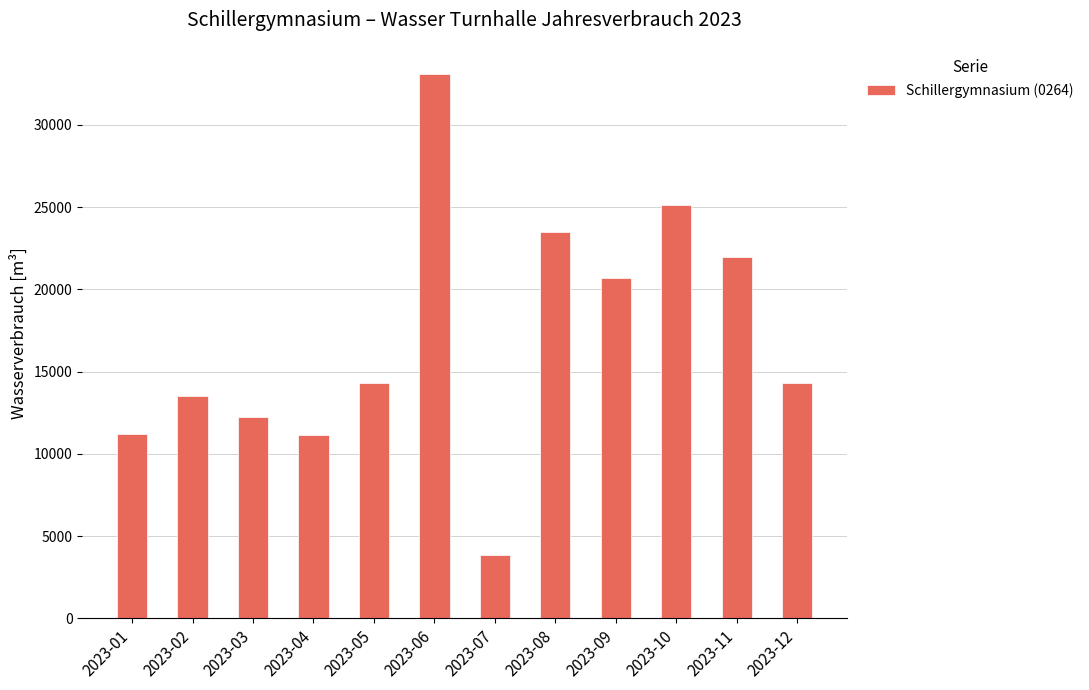

Is it true that the value at 2023-11 is 21944?

True